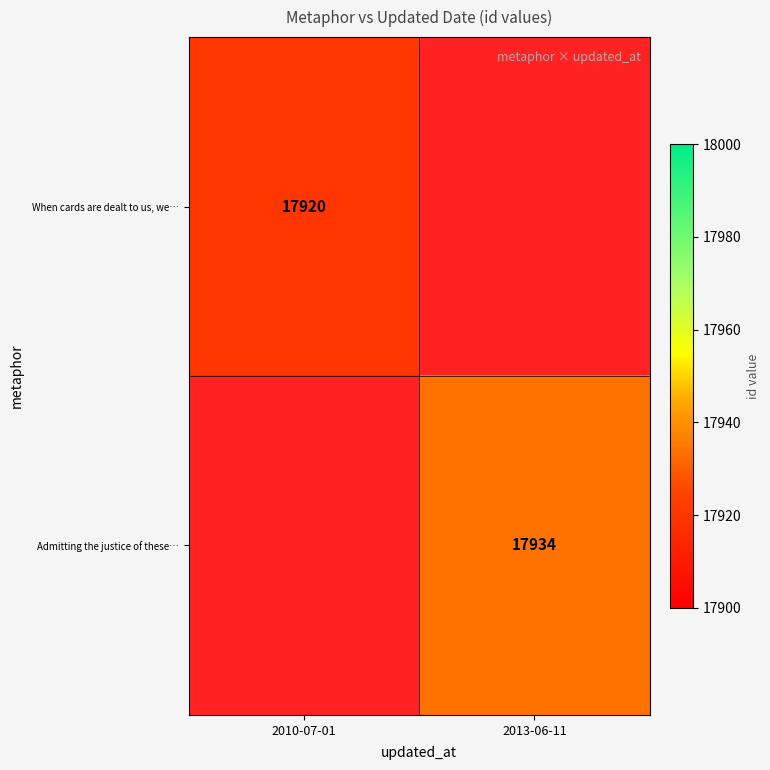

Is it true that When cards are dealt to us, we… equals 17920 at 2010-07-01?

True